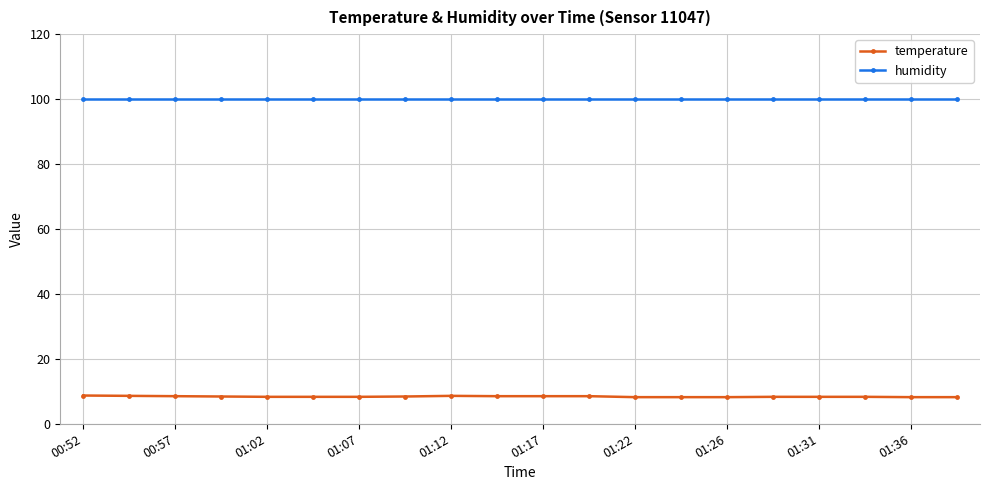

At how many categories does at least one series exceed 60?

20